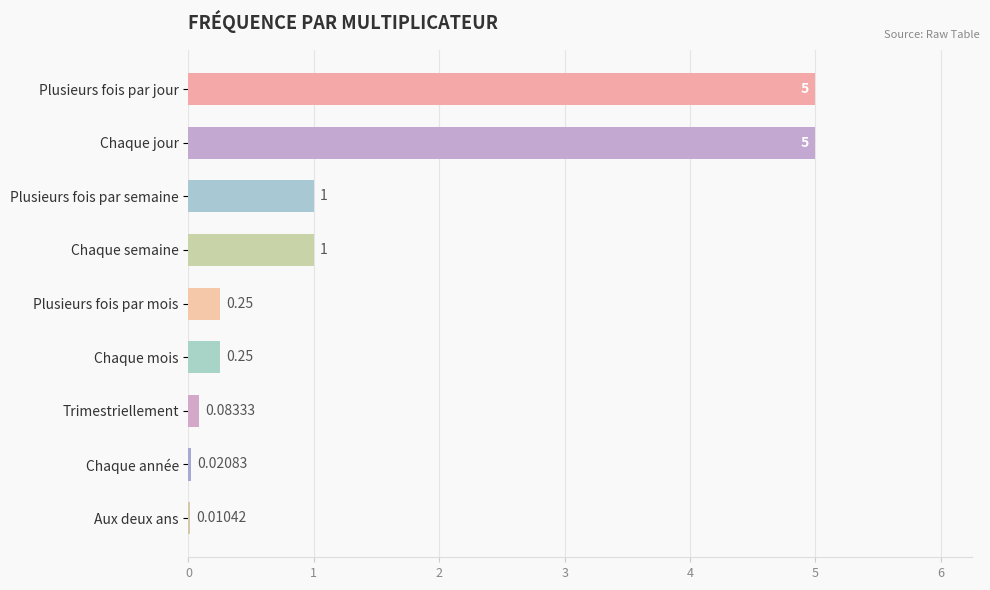

Between Chaque mois and Plusieurs fois par jour, which is larger?

Plusieurs fois par jour